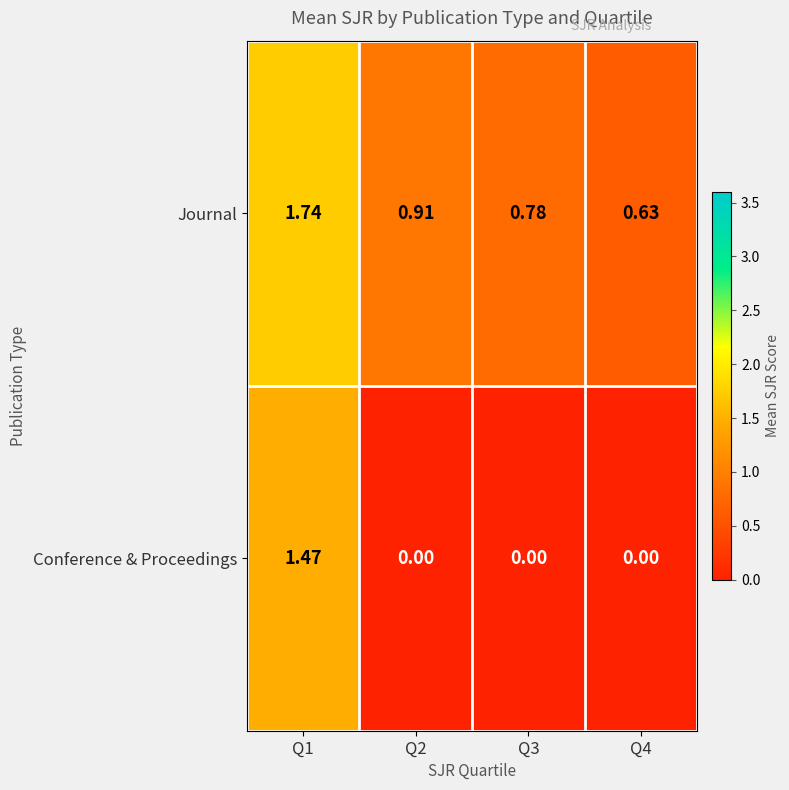

Which series changed the most between Q2 and Q3?

Journal